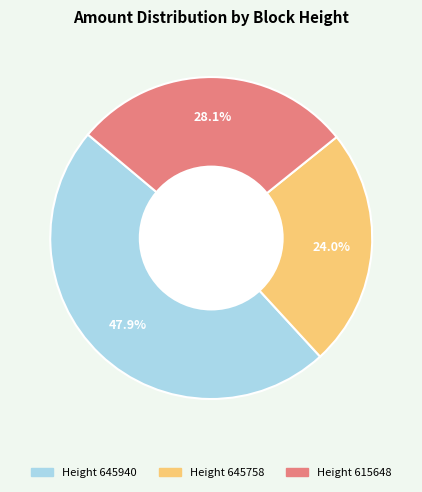

Is there a majority slice in this chart?

No